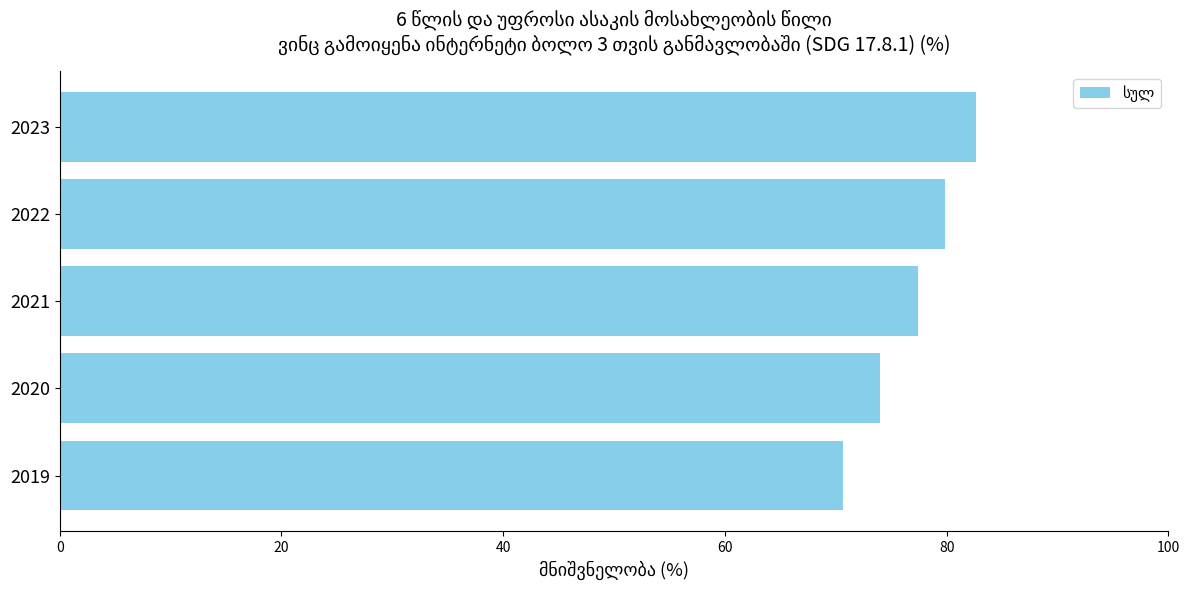

How many series are shown in this chart?

1